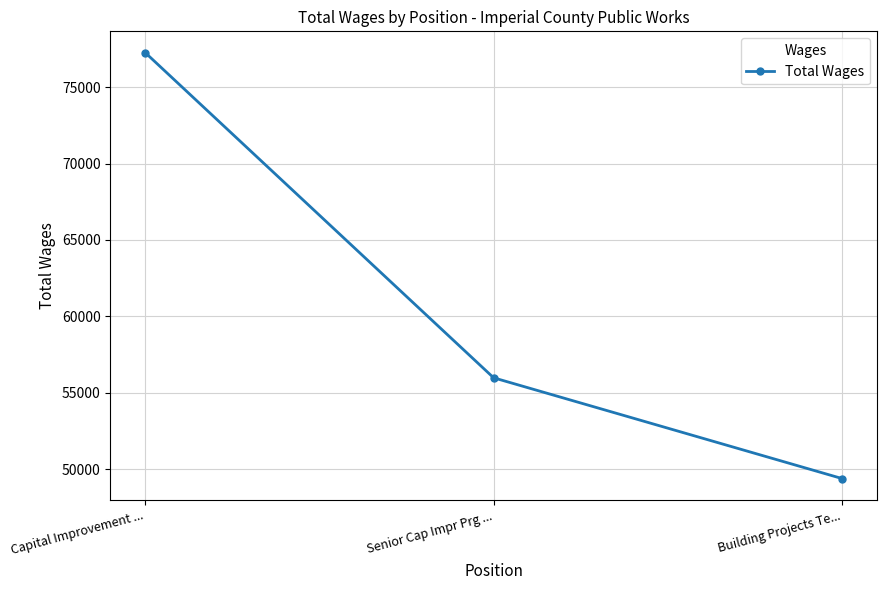

The value at Senior Cap Impr Prg ... is 55974. True or false?

True